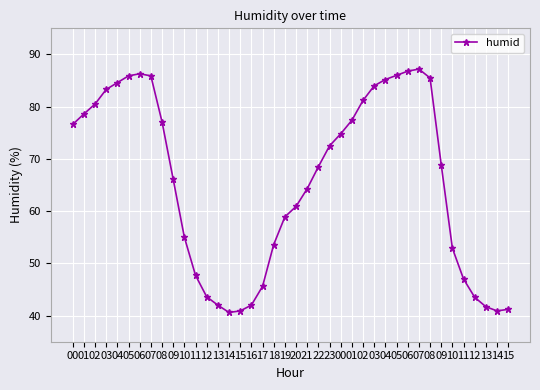

What is the difference between the second highest and minimum values?

46.2